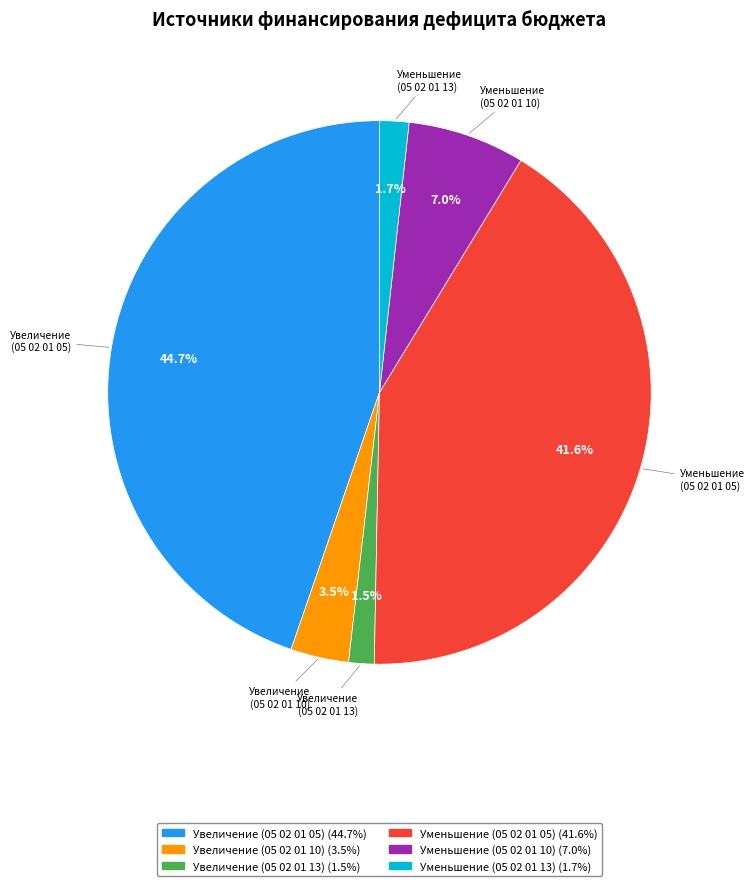

Is there any slice that represents more than half of the pie?

No